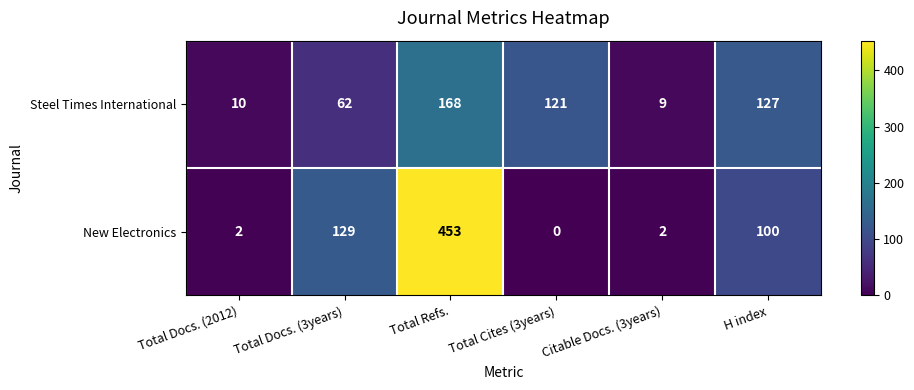

Reading right to left, extract all data points from this chart.

Steel Times International: H index=127	Citable Docs. (3years)=9	Total Cites (3years)=121	Total Refs.=168	Total Docs. (3years)=62	Total Docs. (2012)=10
New Electronics: H index=100	Citable Docs. (3years)=2	Total Cites (3years)=0	Total Refs.=453	Total Docs. (3years)=129	Total Docs. (2012)=2